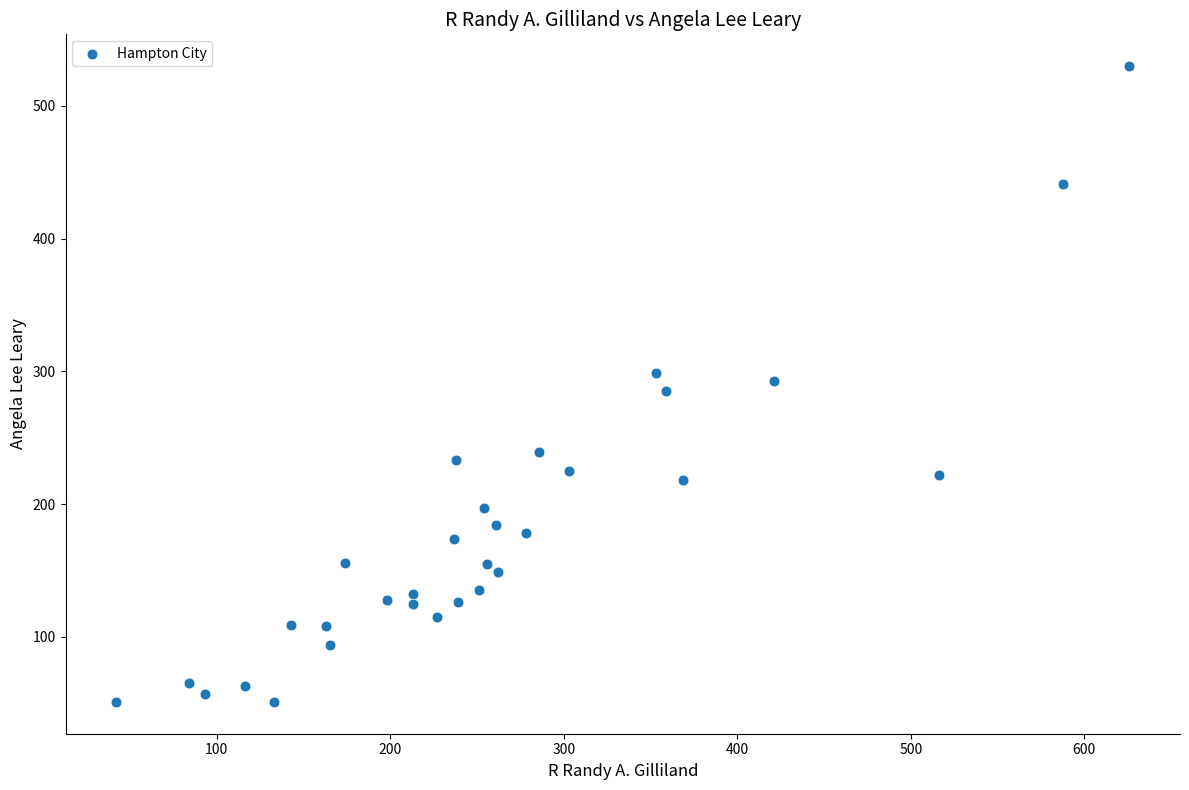

What is the range of Y values (max minus min)?

479